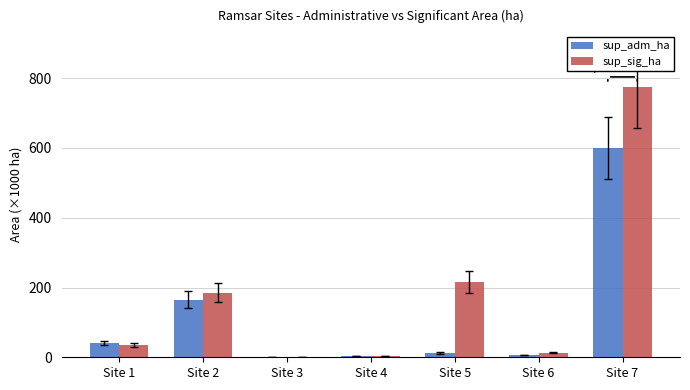

The sup_adm_ha series shows 270.4 at Site 2. True or false?

False